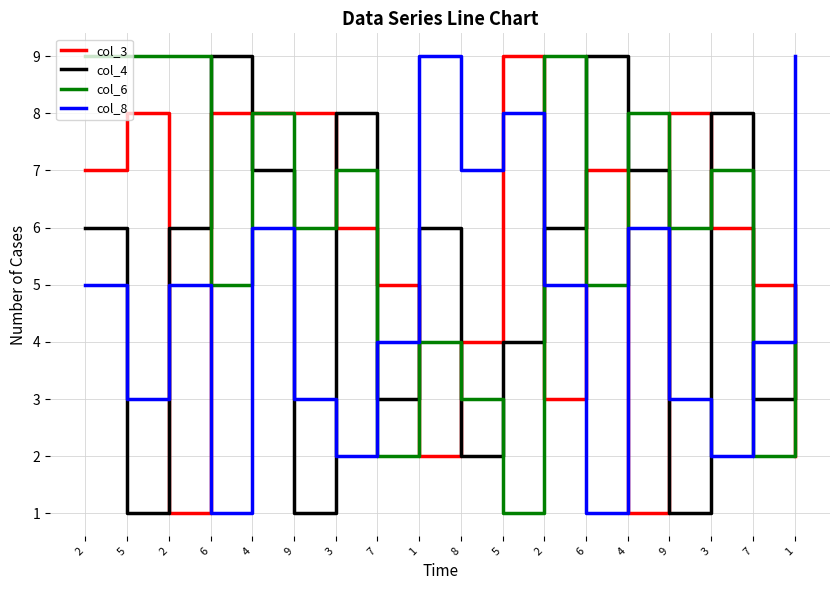

Count the number of data series in this chart.

4